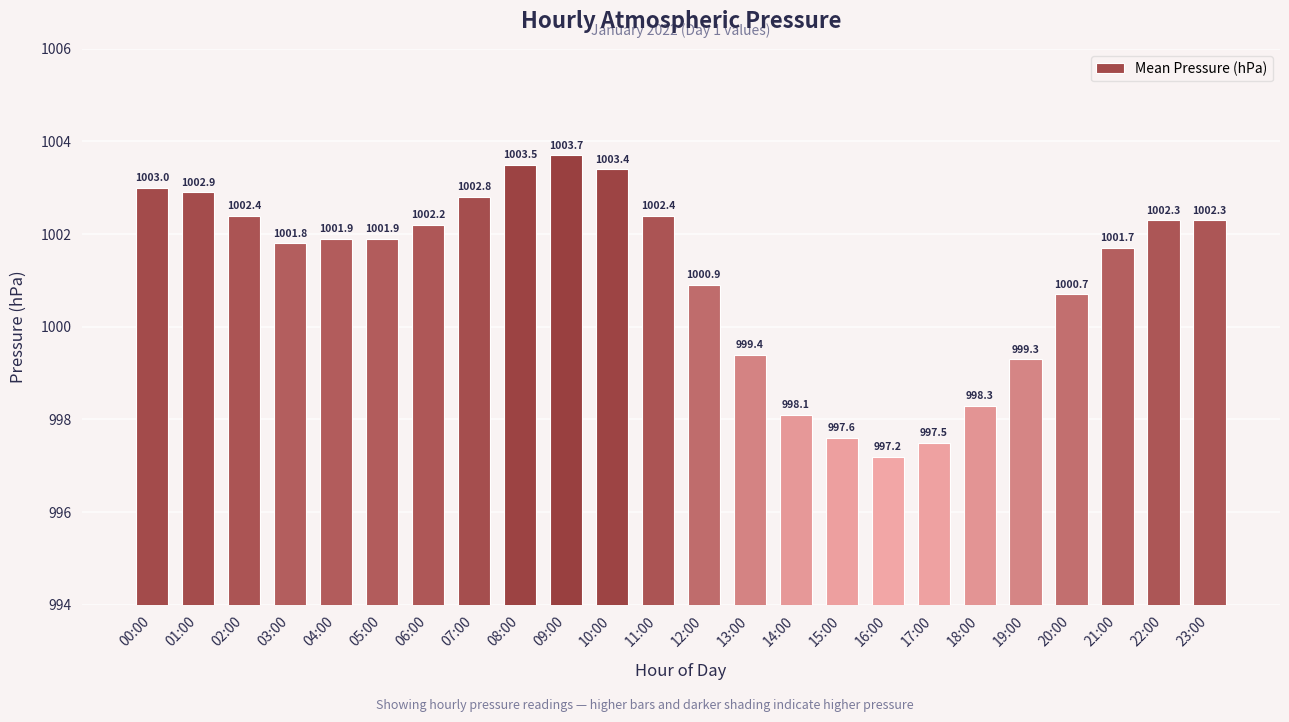

How many data points are less than 1001?

9